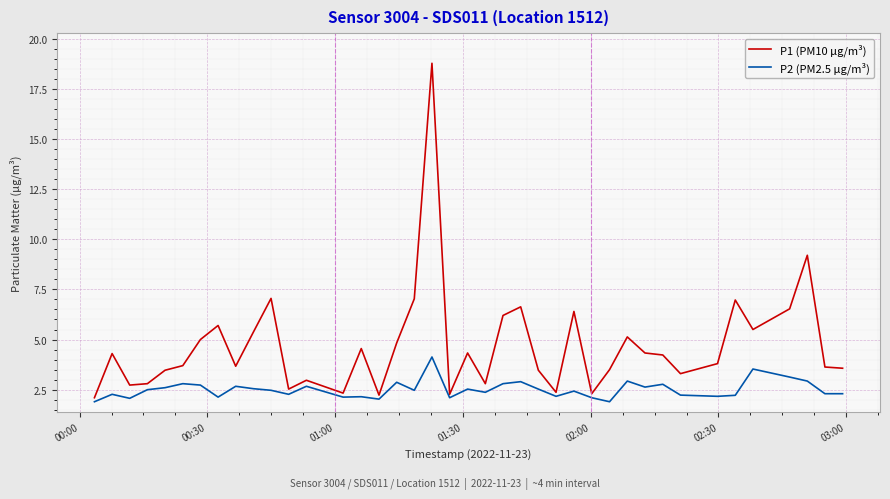

Which series has the largest total across all categories?

P1 (PM10 µg/m³)